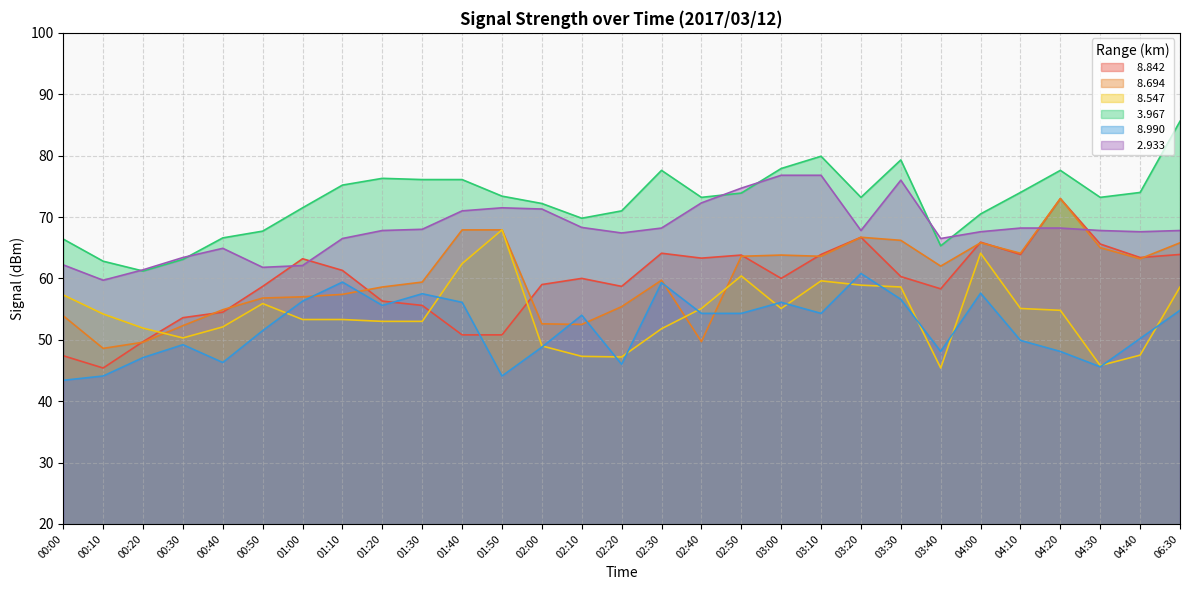

Count the number of categories in the chart.

29